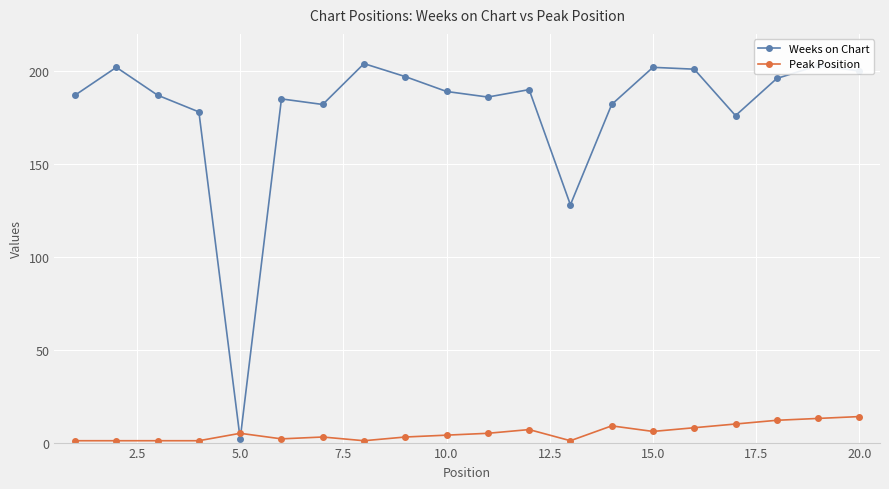

In Weeks on Chart, how many points are lower than both neighbors (excluding endpoints)?

5